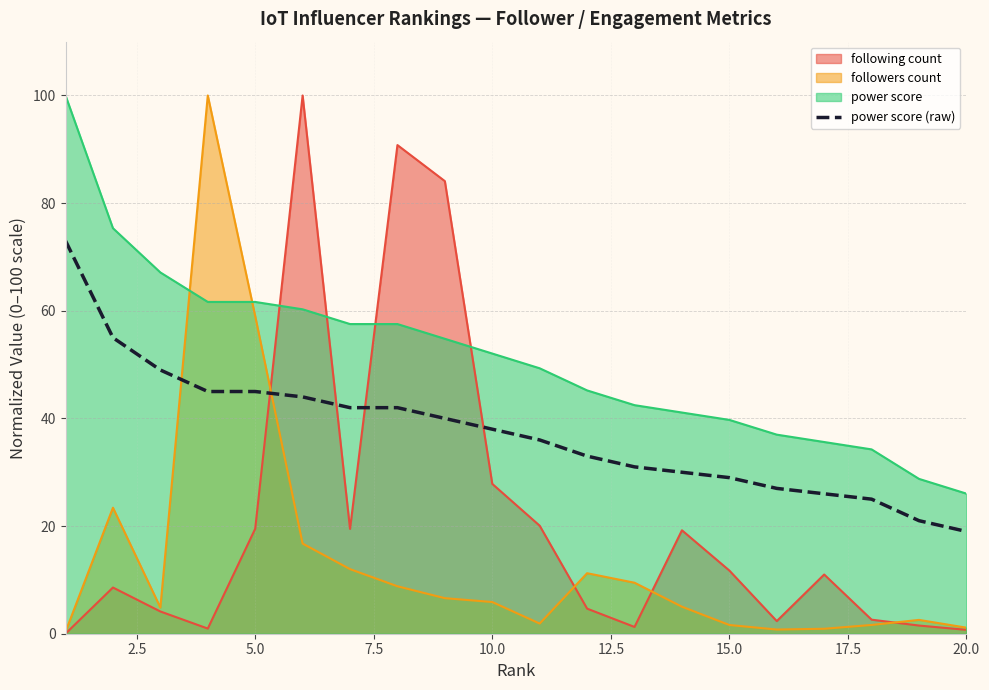

Approximately how many times larger is the value at 13 compared to 0.0?

0.4